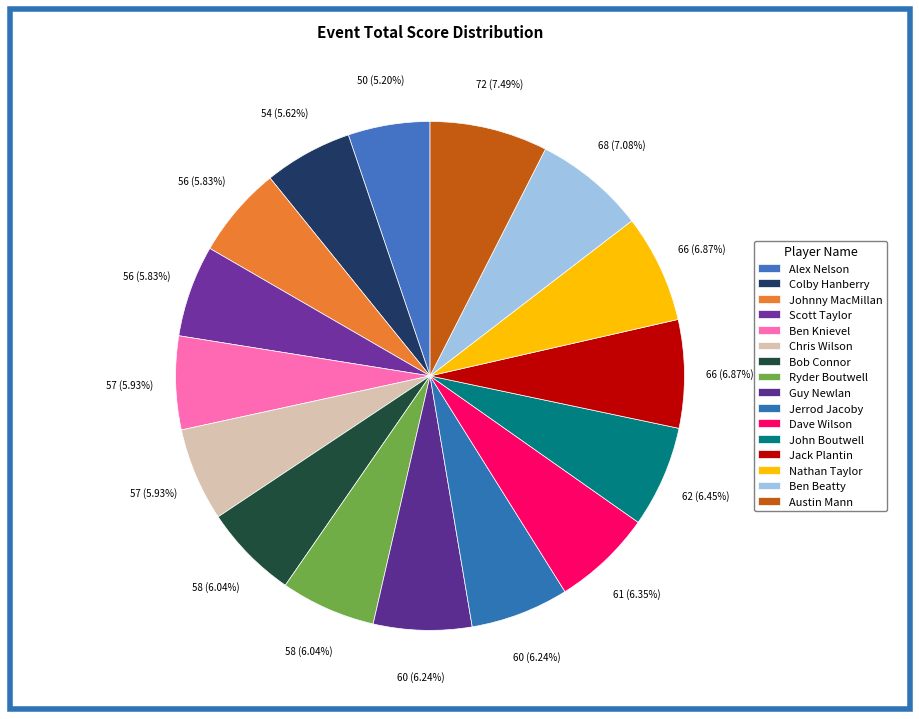

Between Nathan Taylor and Johnny MacMillan, which is larger?

Nathan Taylor